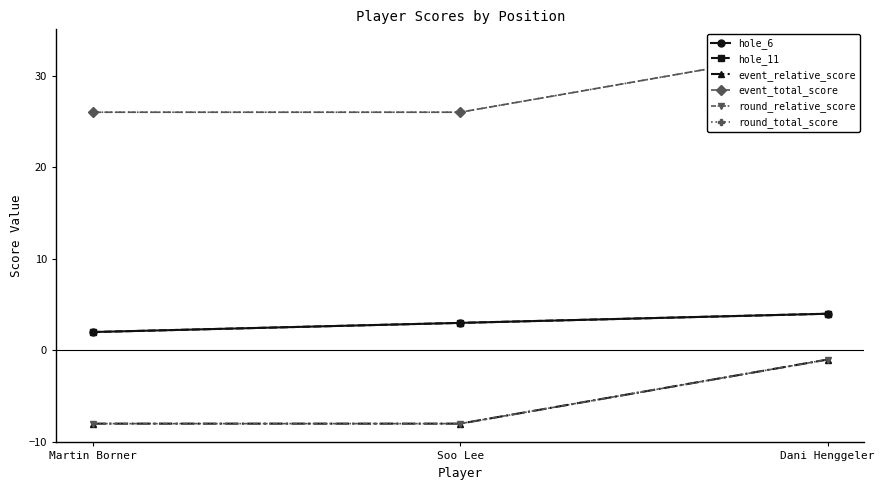

Is it true that hole_11 equals 5 at Soo Lee?

False